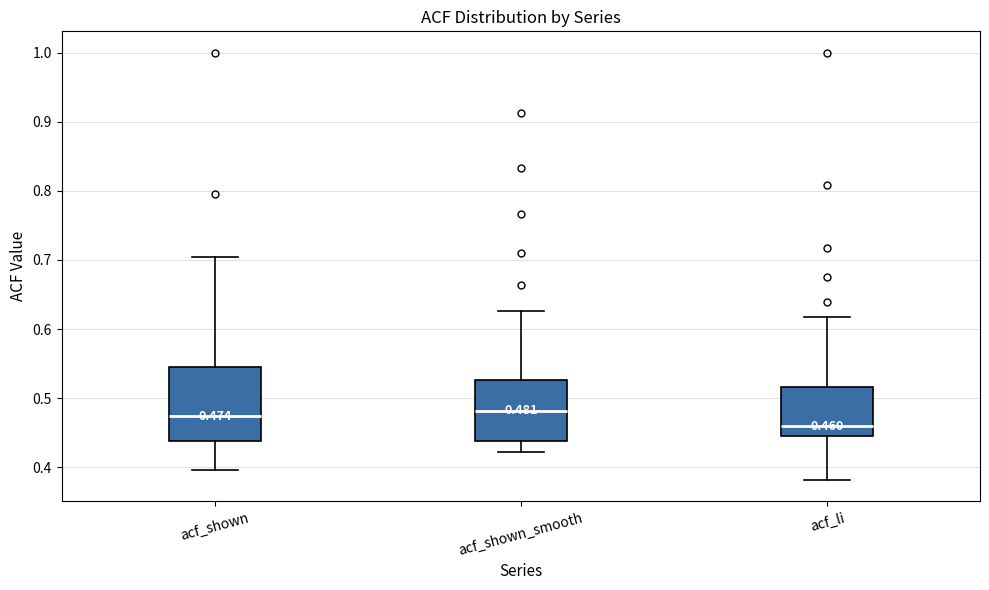

Which box has the lowest median line?

acf_li